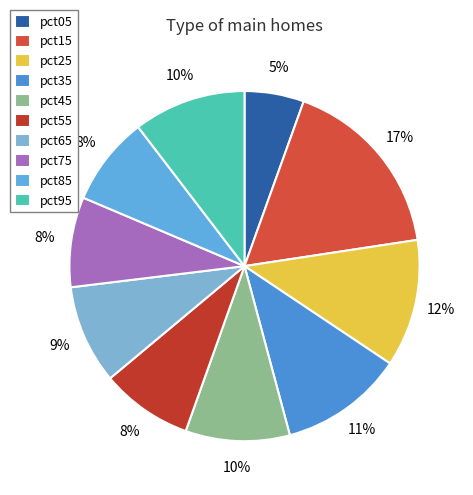

Does pct35 account for over 50% of the chart?

No